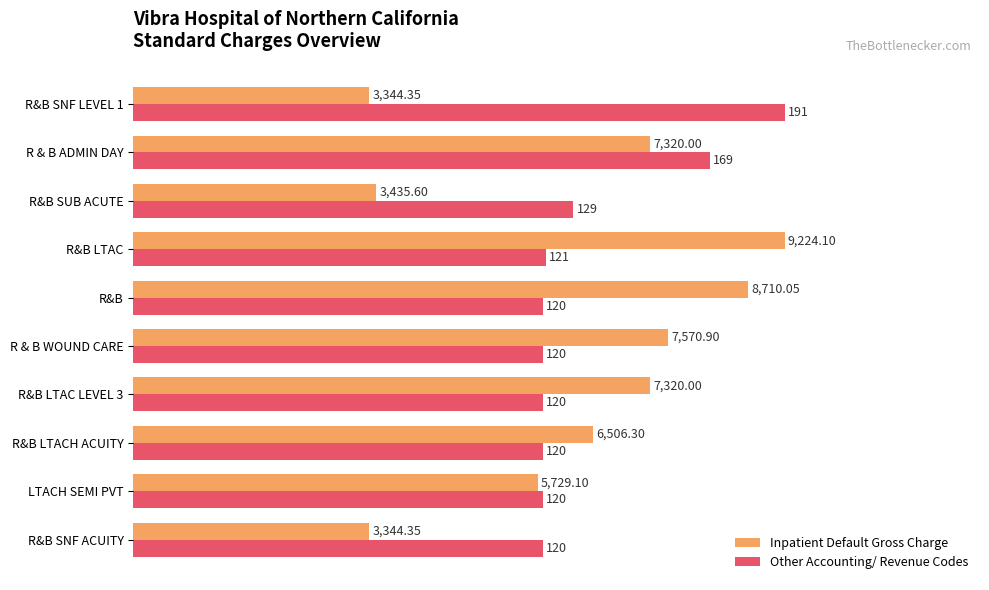

List the series in order of their peak value, highest first.

Inpatient Default Gross Charge, Other Accounting/ Revenue Codes